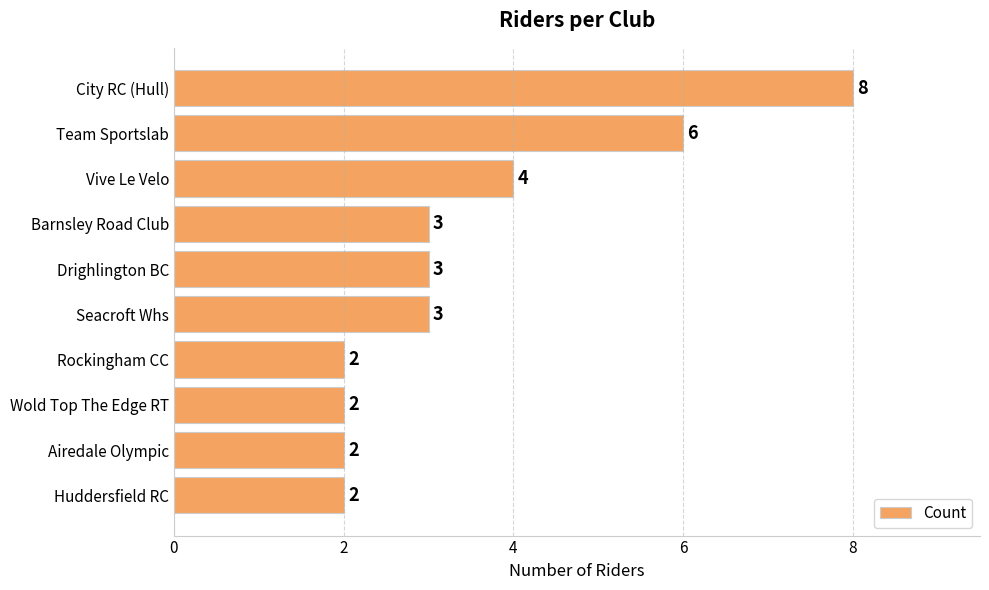

How many values are between 2 and 4?

8